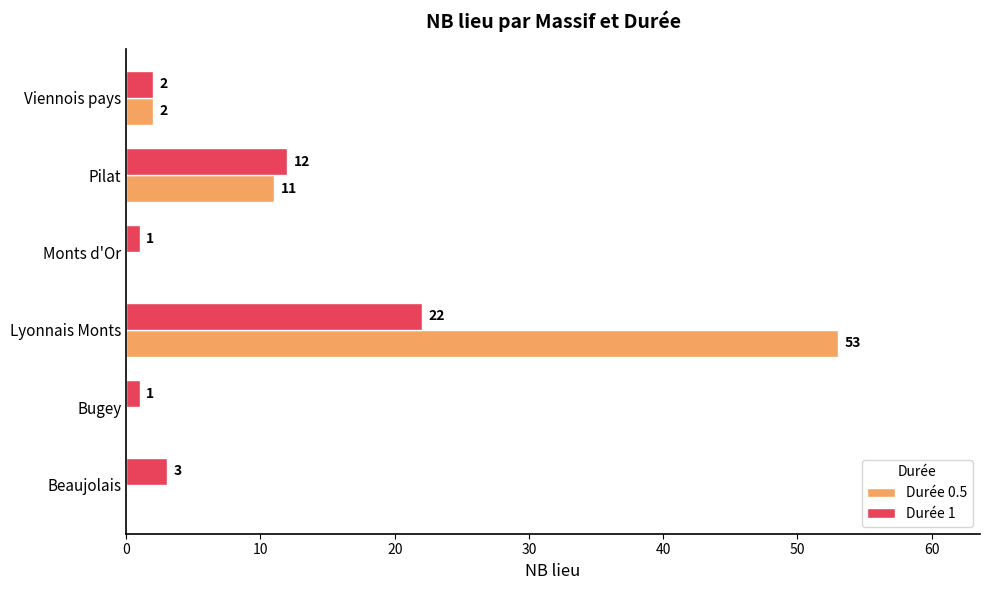

What is the average value of the Durée 1 series?

7